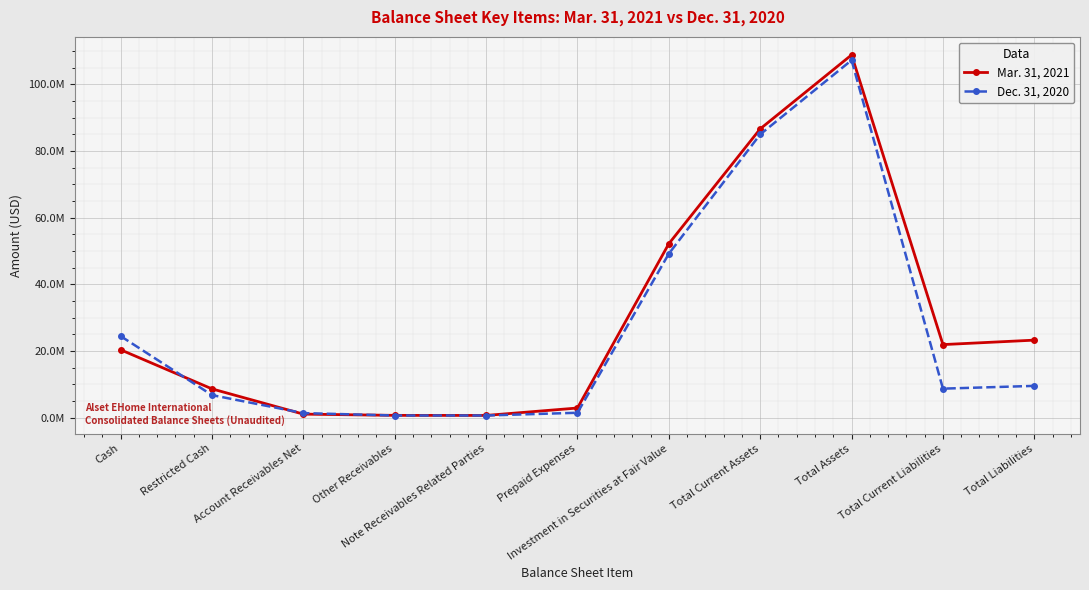

What is the difference between the second highest and minimum values in the Mar. 31, 2021 series?

85947872